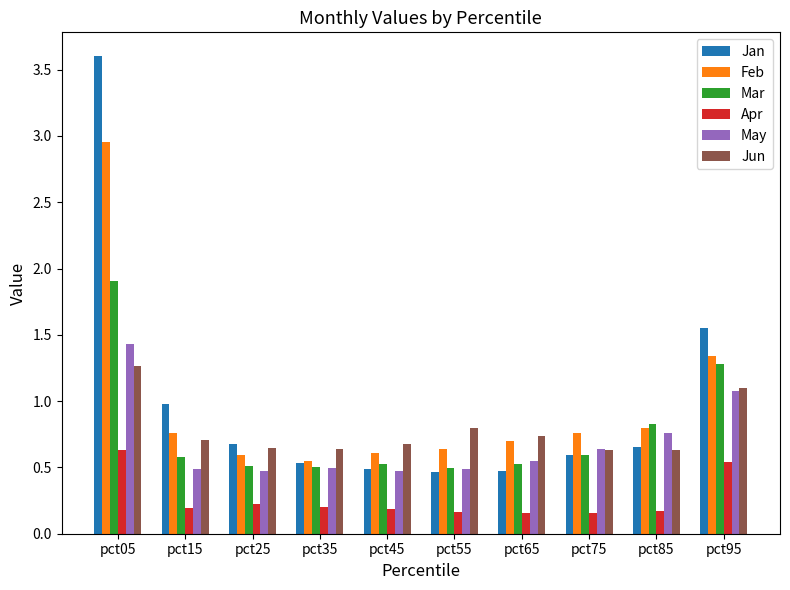

True or false: May has a value of 0.5 at pct85.

False